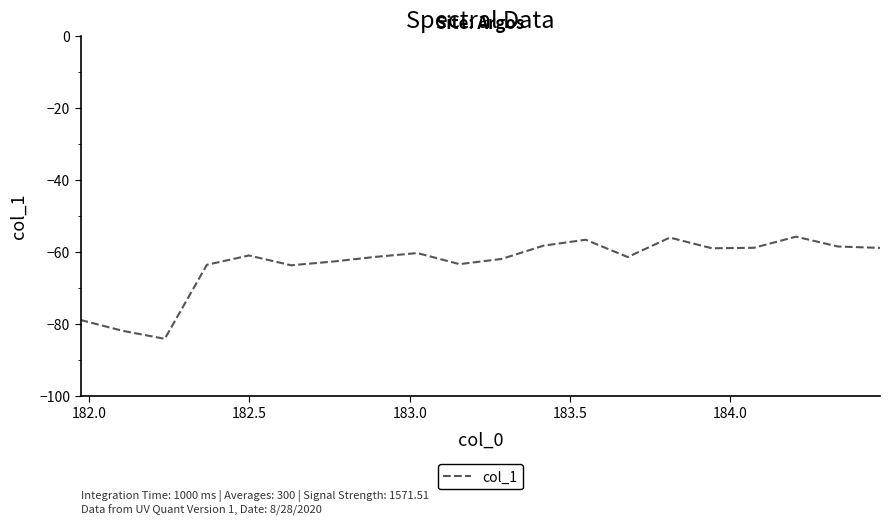

What is the maximum value shown in the chart?

-55.8